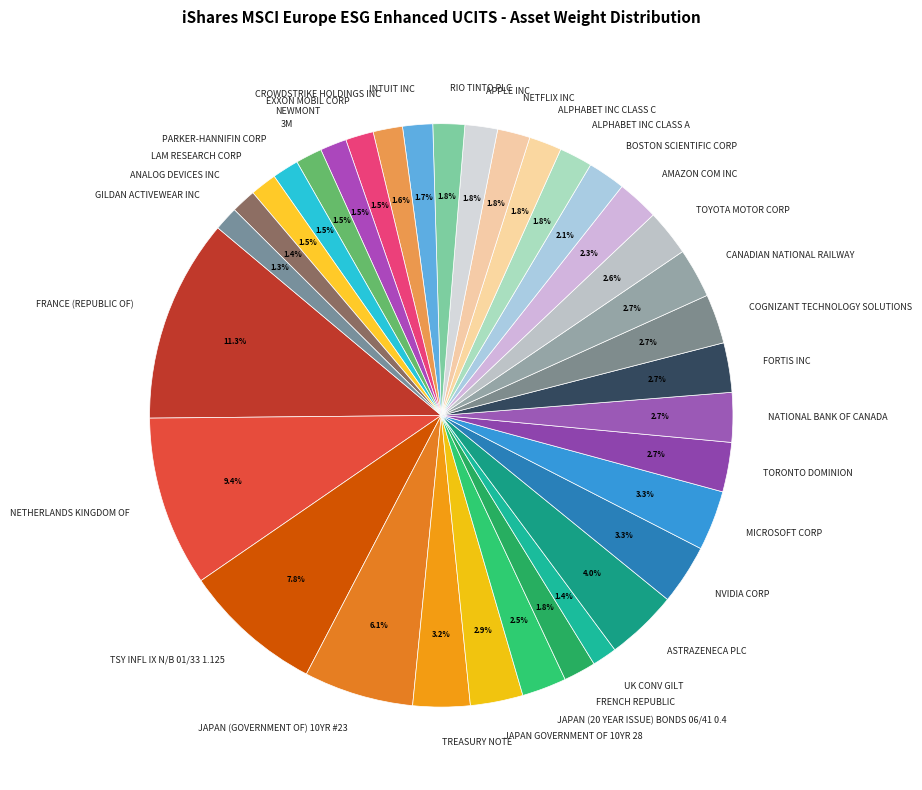

Do UK CONV GILT and MICROSOFT CORP together represent more than half of the pie?

No